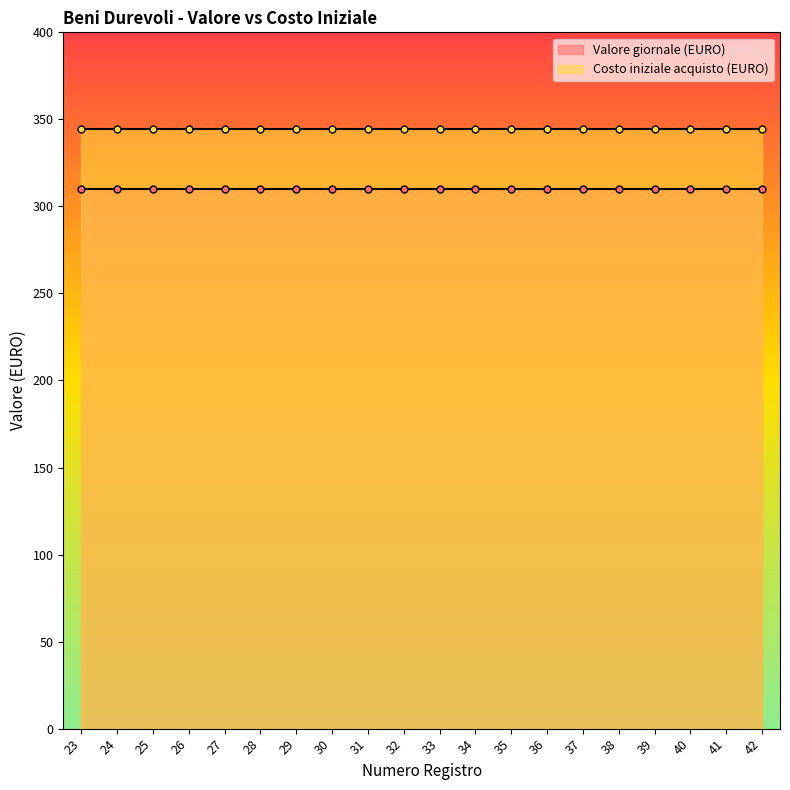

True or false: Valore giornale (EURO) has a value of 479.4 at 41.

False